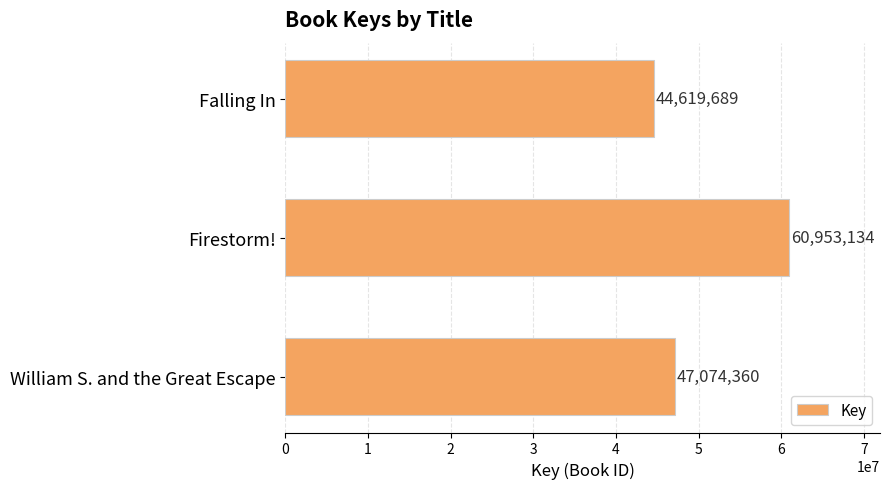

What is the sum of all values?

152647183